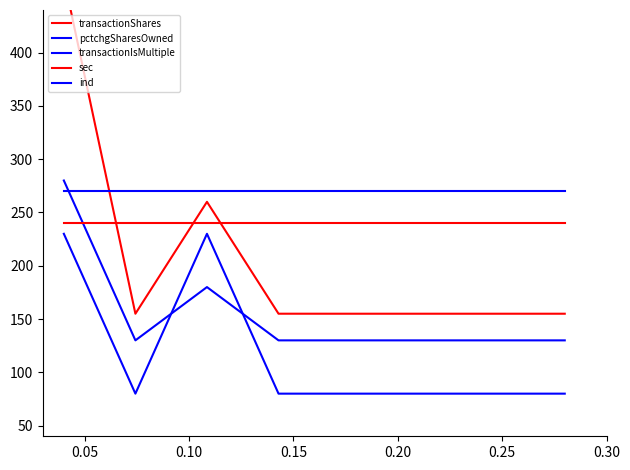

True or false: sec has more than 2 points higher than both neighbors.

False